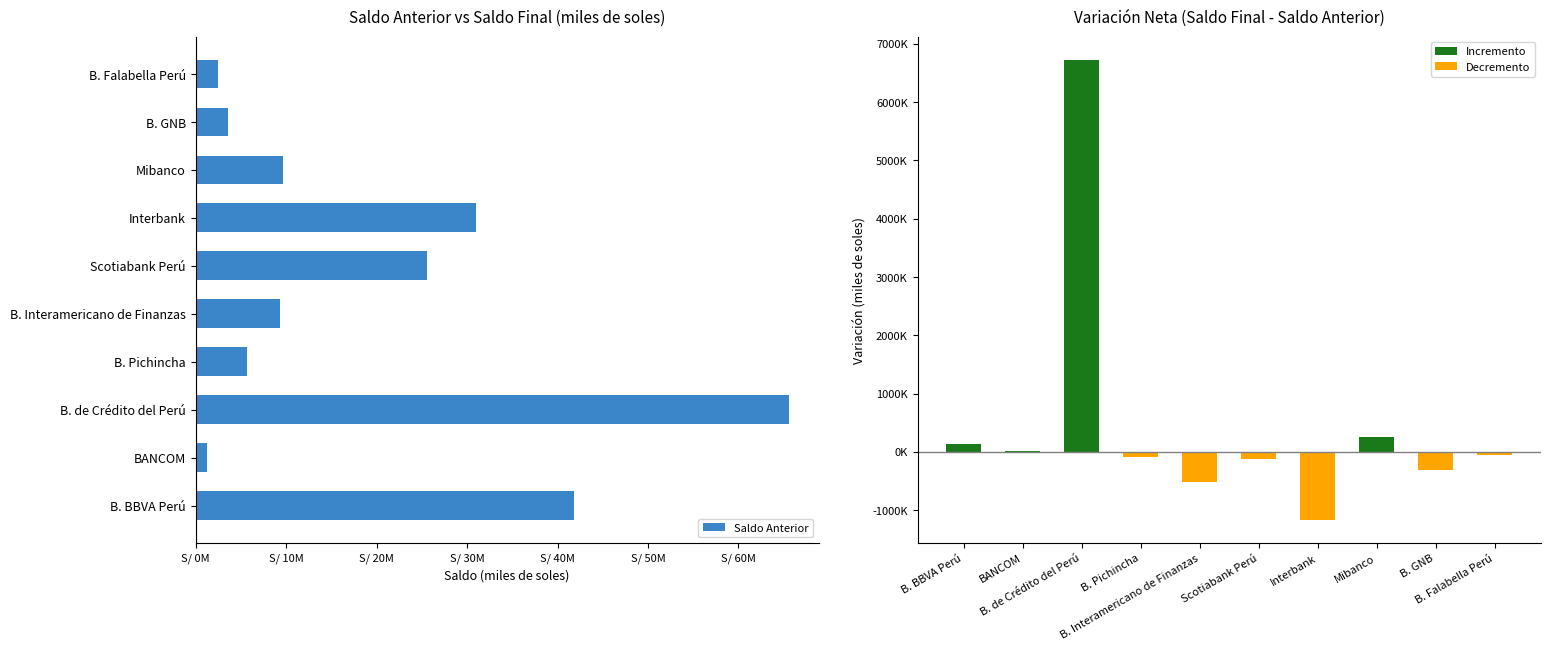

What is the value of the Saldo Anterior bar at the 6th from the left?

25547867.9